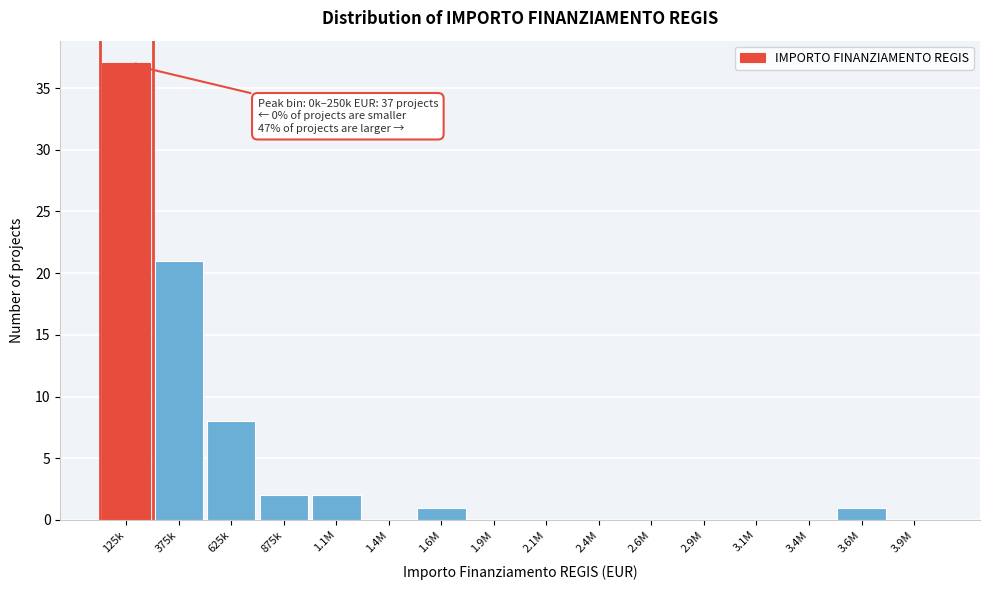

Reading left to right, what are all the values shown in this chart?

125k=37	375k=21	625k=8	875k=2	1.1M=2	1.4M=0	1.6M=1	1.9M=0	2.1M=0	2.4M=0	2.6M=0	2.9M=0	3.1M=0	3.4M=0	3.6M=1	3.9M=0